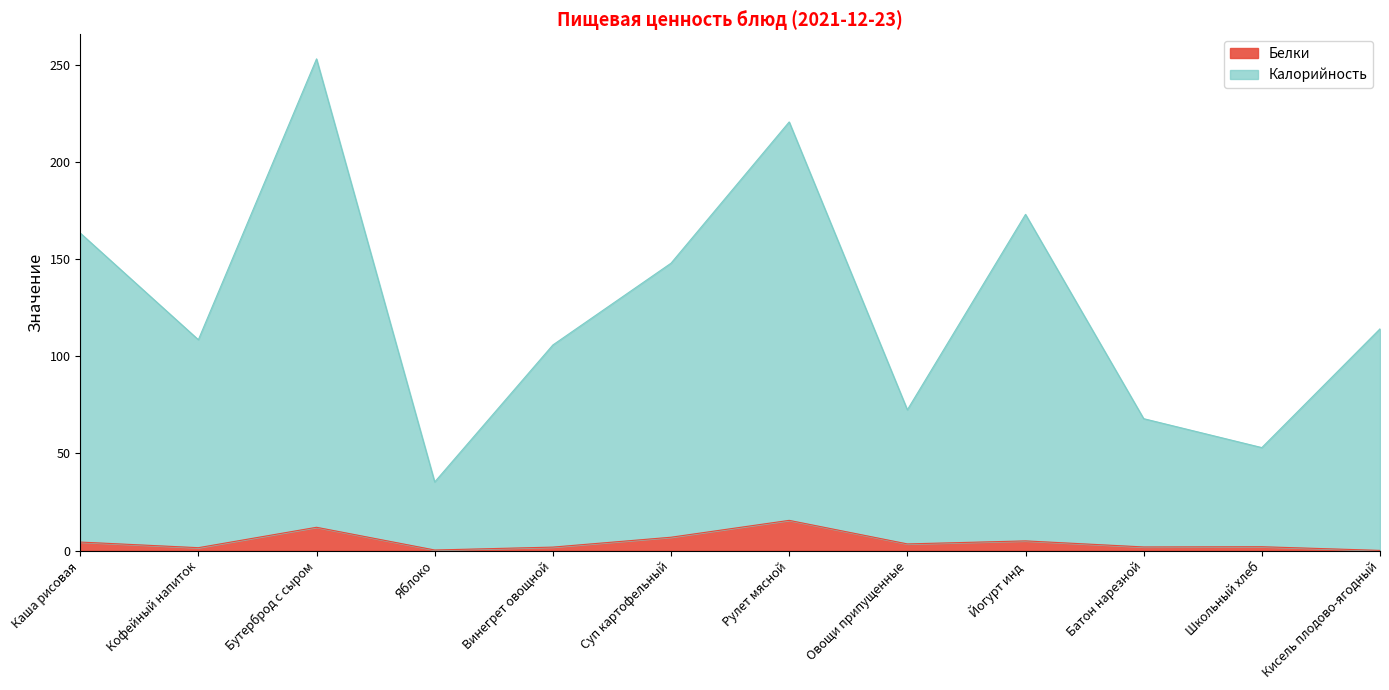

What is the difference between the highest and lowest values at Йогурт инд?

168.0